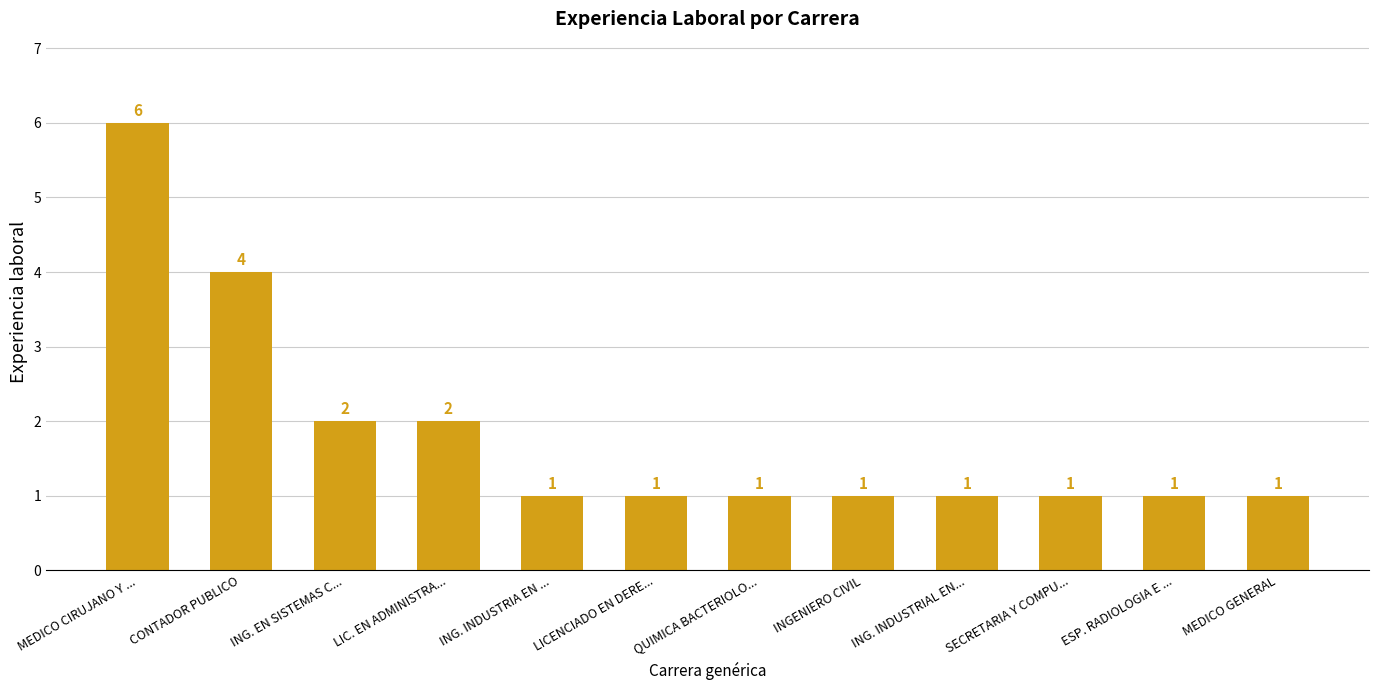

Approximately how many times larger is the value at CONTADOR PUBLICO compared to SECRETARIA Y COMPU...?

4.0